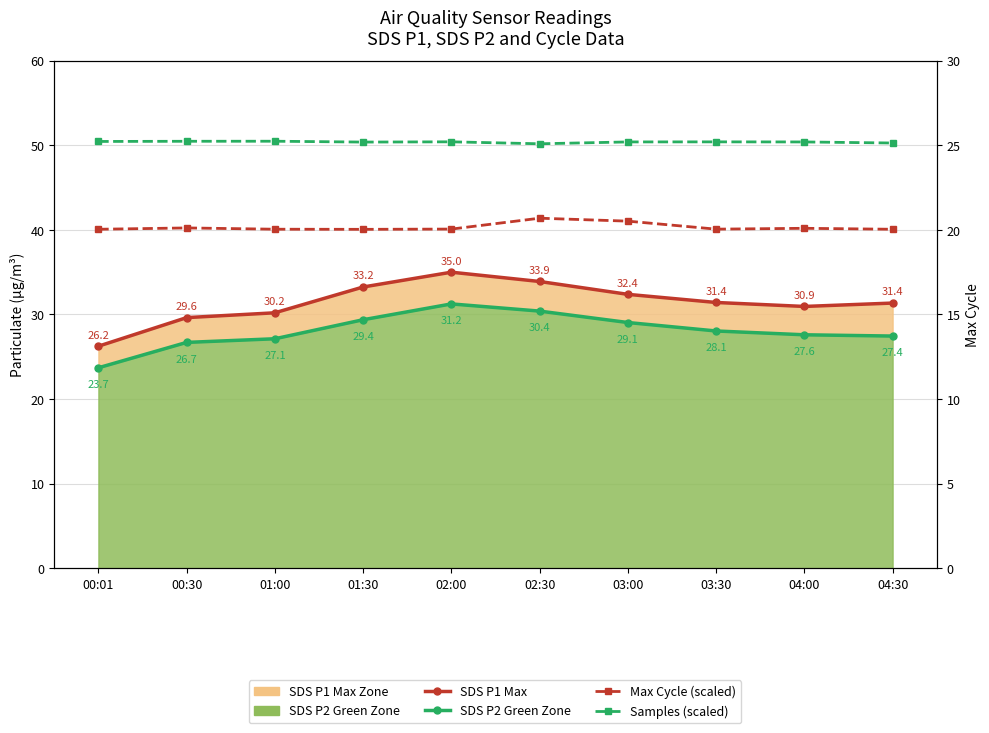

How many data points in SDS P2 Green Zone are above 28?

5